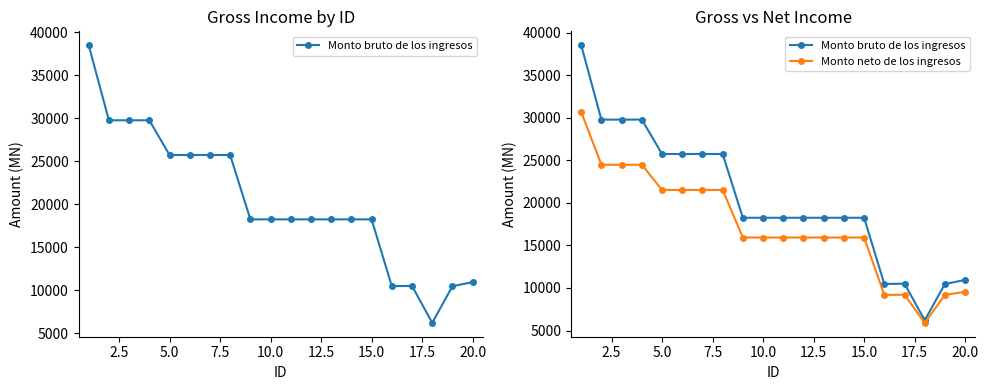

Is the value of Monto bruto de los ingresos at 15.0 greater than the value of Monto neto de los ingresos at 15.0?

Yes